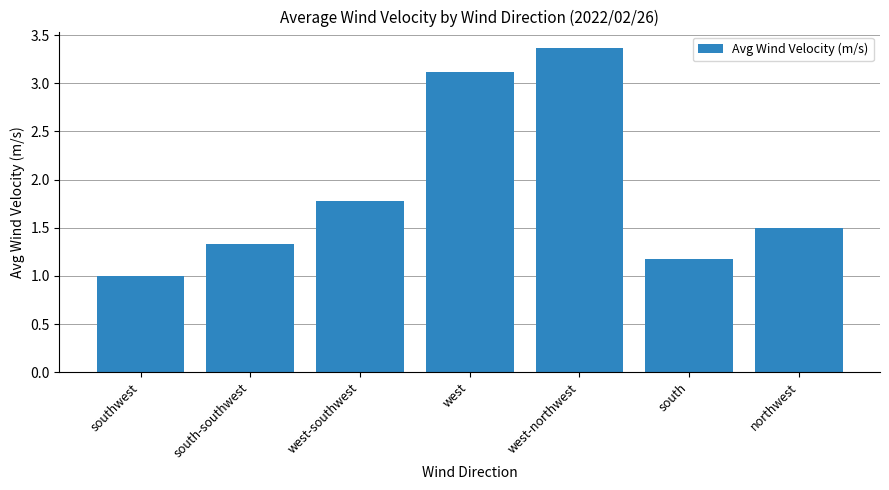

The value at southwest is 0.3. True or false?

False